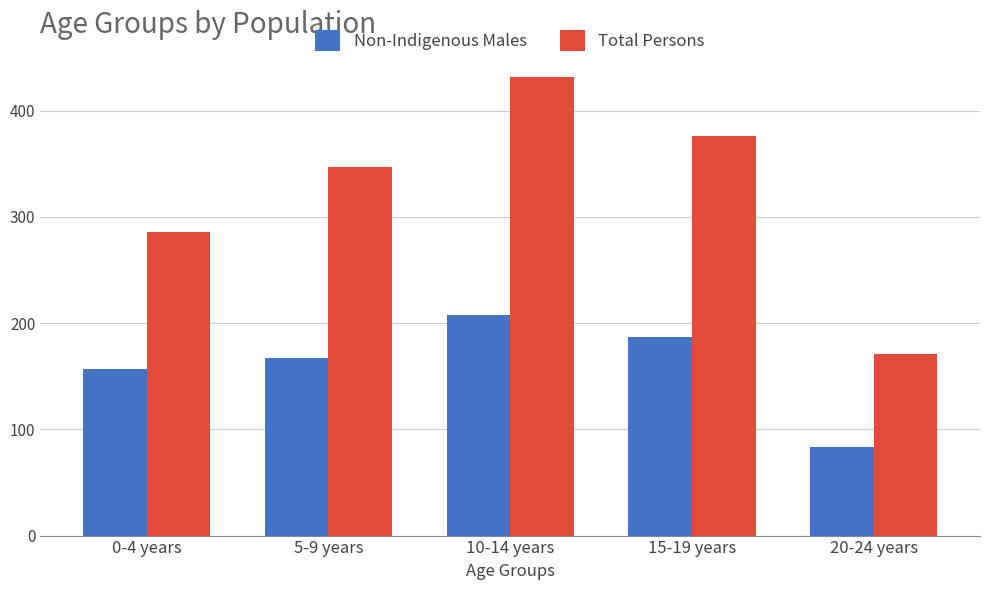

Which category has the highest value in the Non-Indigenous Males series?

10-14 years